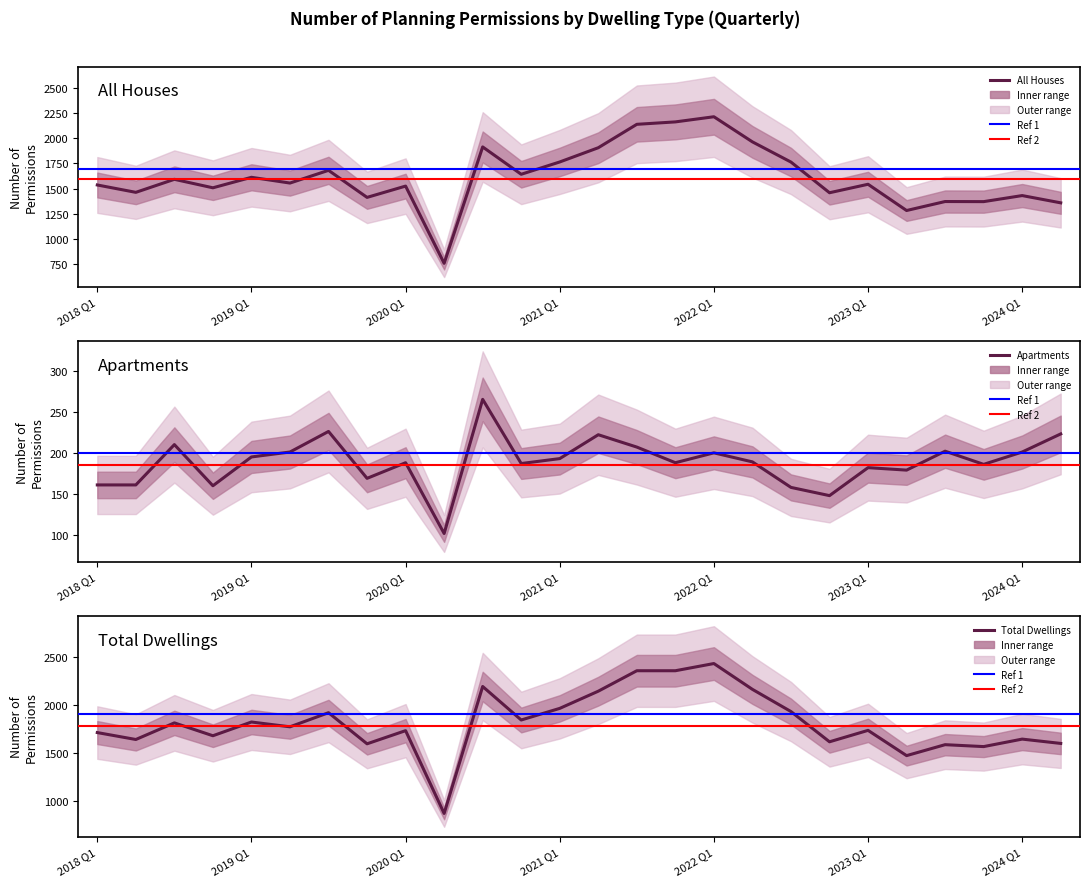

How many values in the All Houses - Permissions series exceed 1556?

12